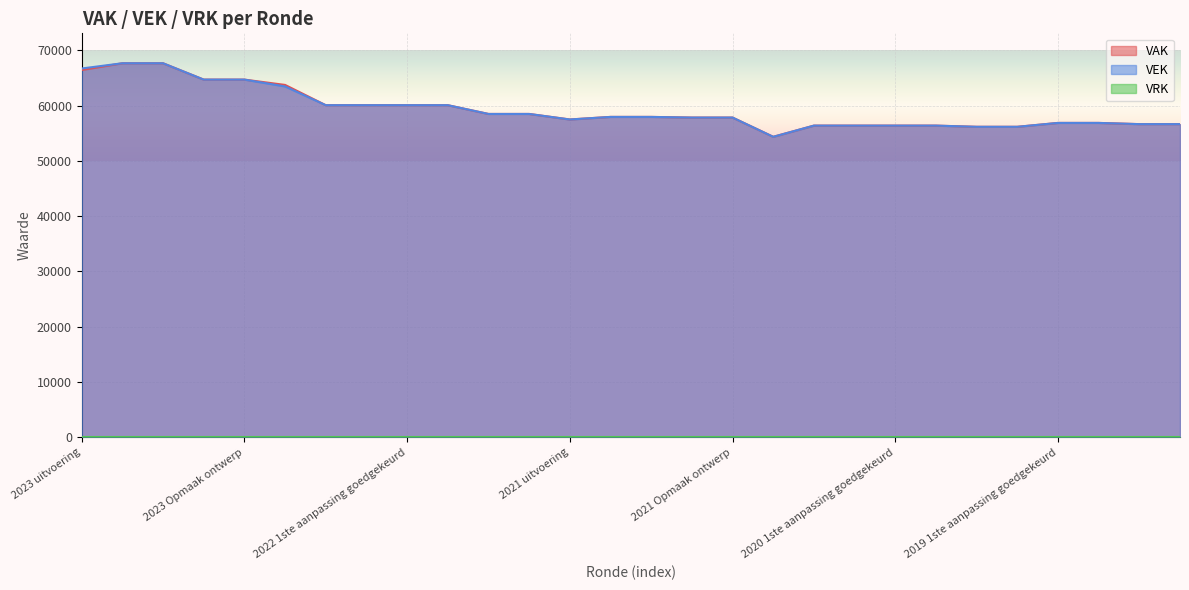

What is the difference between the maximum and minimum values in the VEK series?

13300